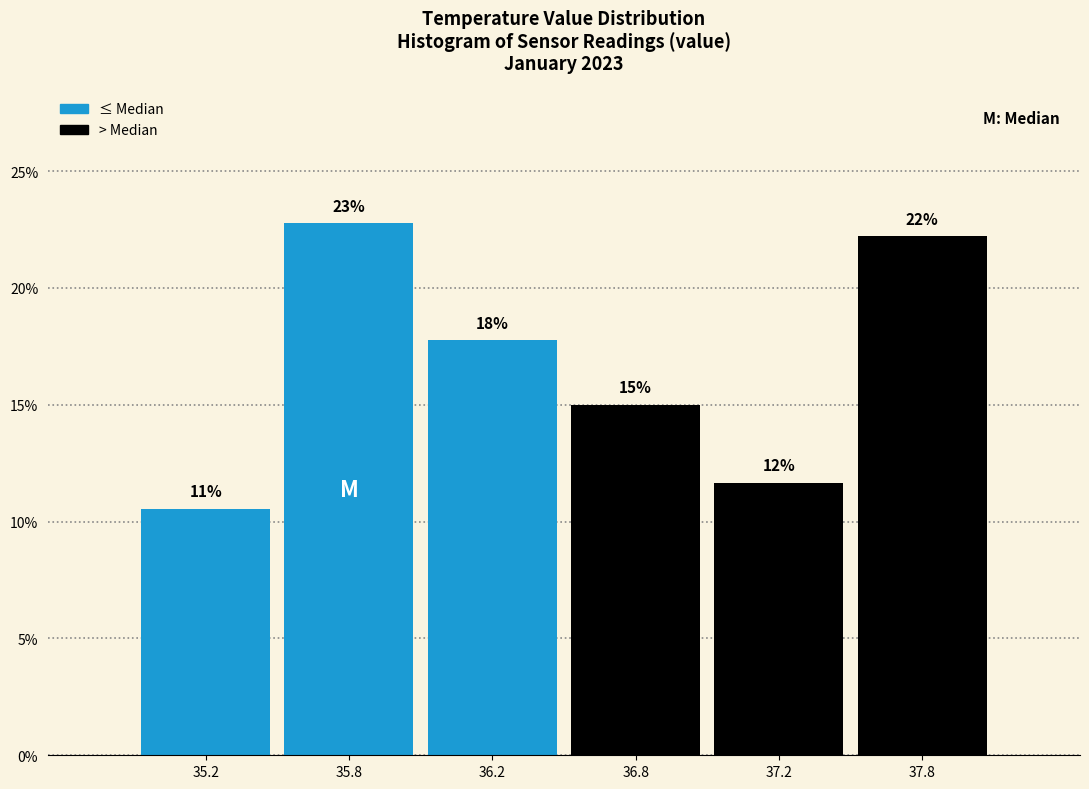

Are the bars horizontal?

No